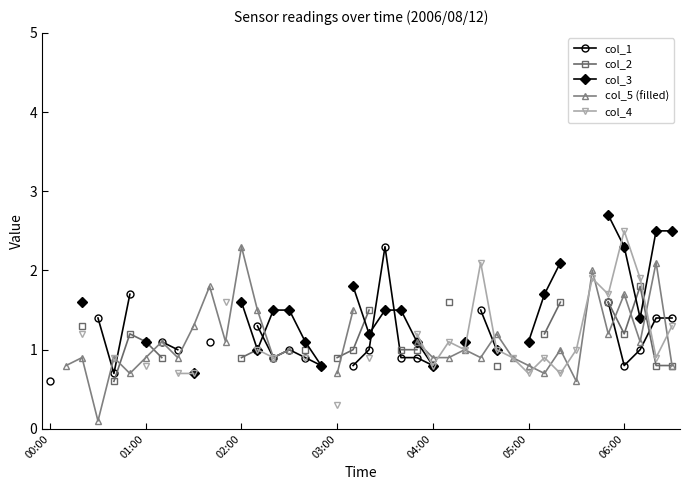

What are all the series names shown in the legend?

col_1, col_2, col_3, col_5 (filled), col_4